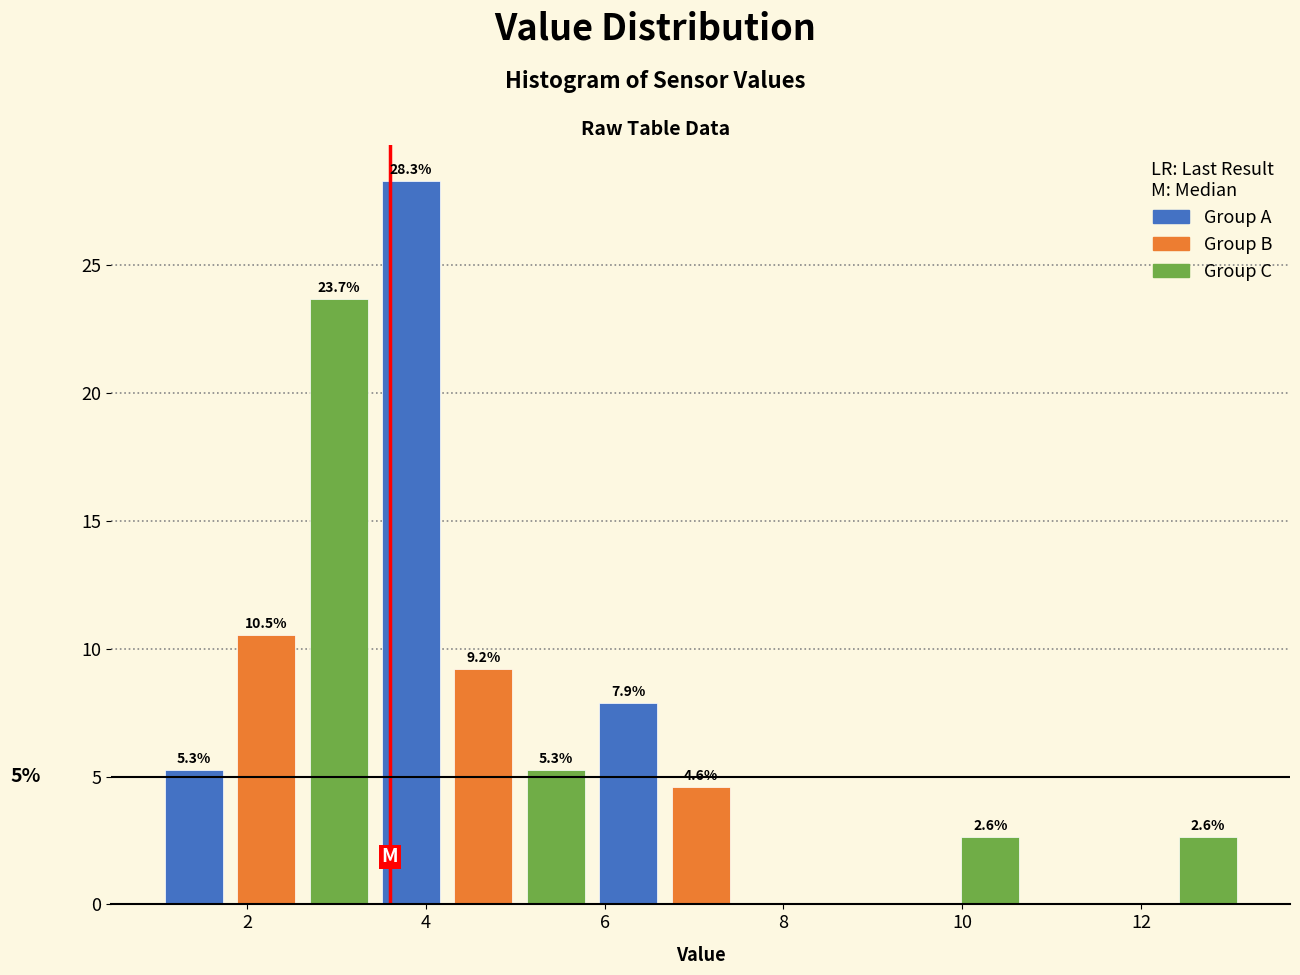

Which range on the x-axis has the tallest bar?

3.4 to 4.2